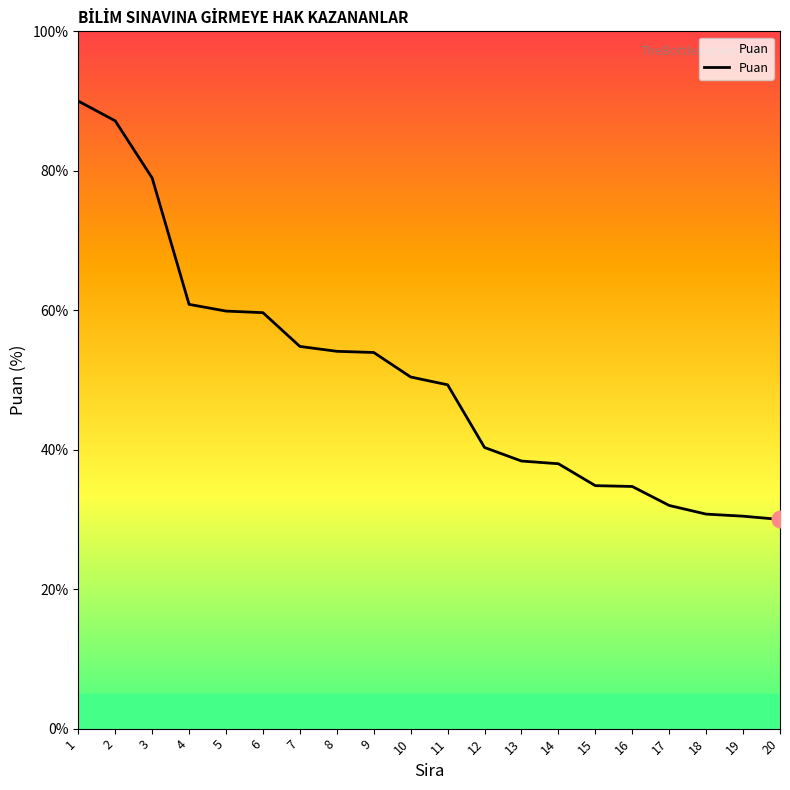

What is the change in value from 7 to 15?

-20.0